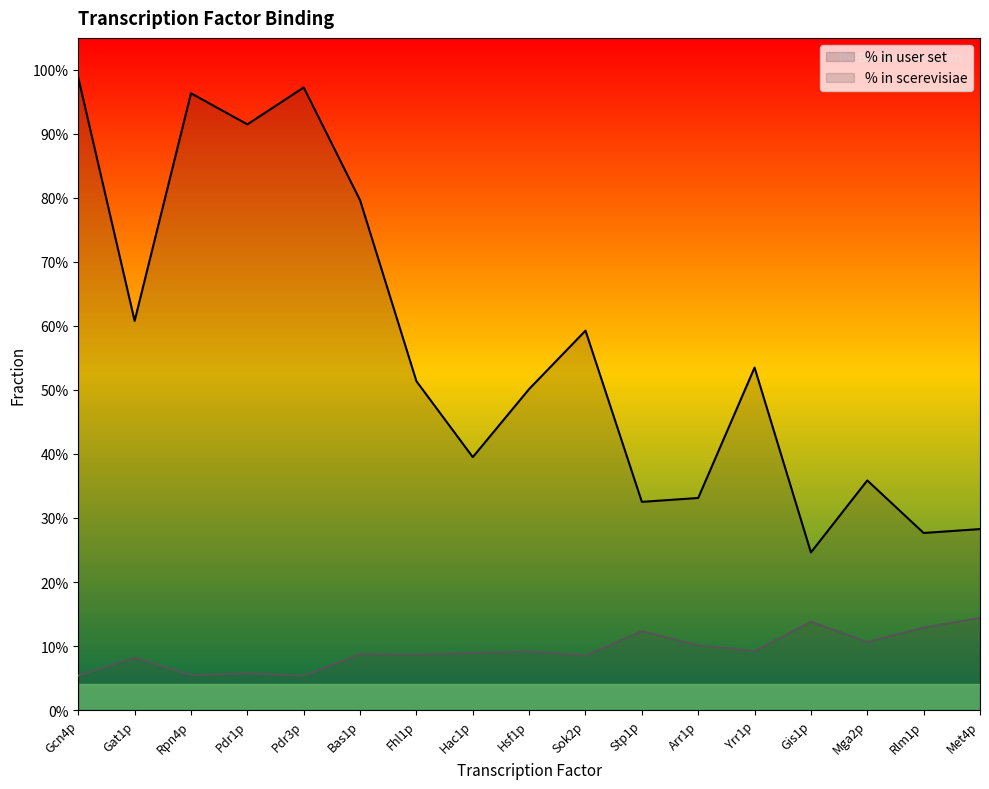

Count the number of data series in this chart.

2